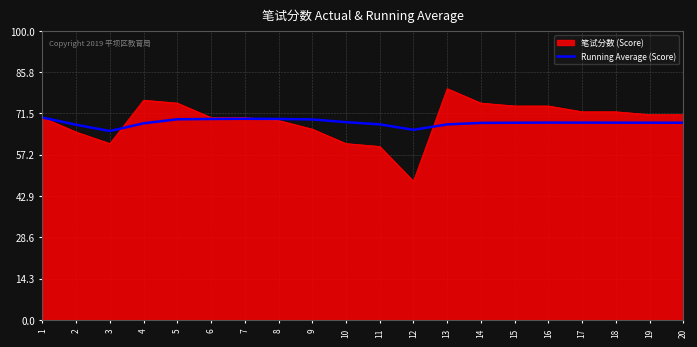

True or false: 笔试分数 (Score) has a value of 65.0 at 2.

True